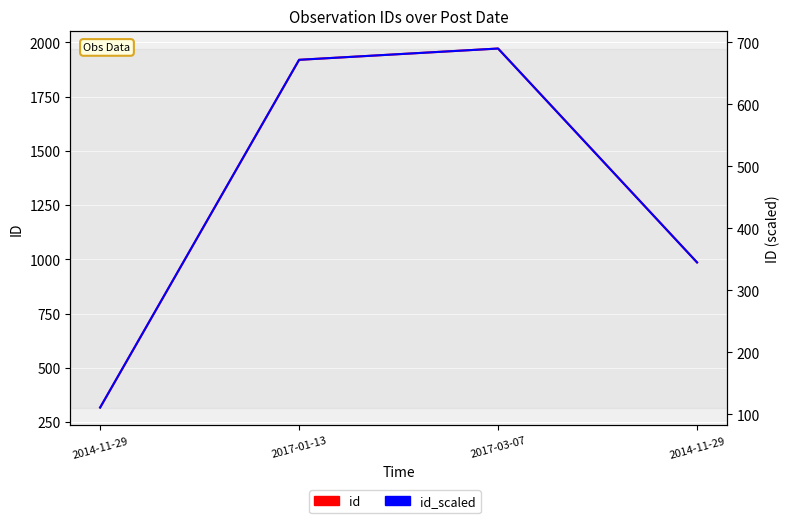

Which category has the lowest value in the id_scaled series?

2014-11-29